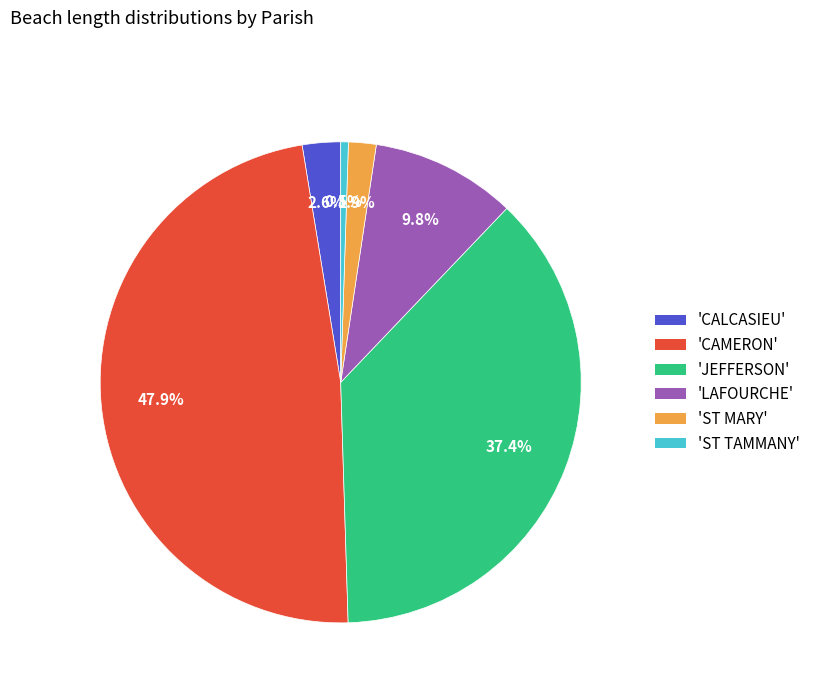

Which has a higher value, 'ST TAMMANY' or 'ST MARY'?

'ST MARY'